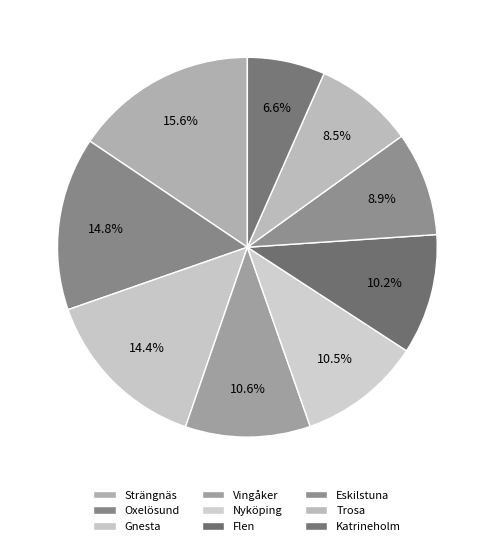

To the nearest percent, what percentage of the pie is Strängnäs?

16%